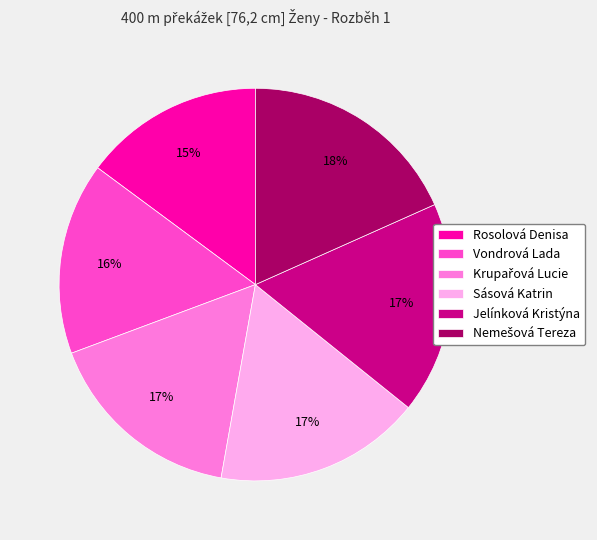

Which has a higher value, Vondrová Lada or Sásová Katrin?

Sásová Katrin